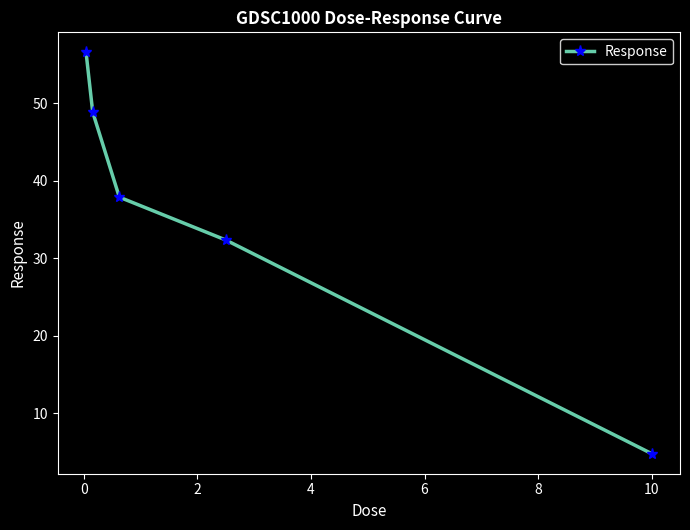

What is the sum of all values?

180.4